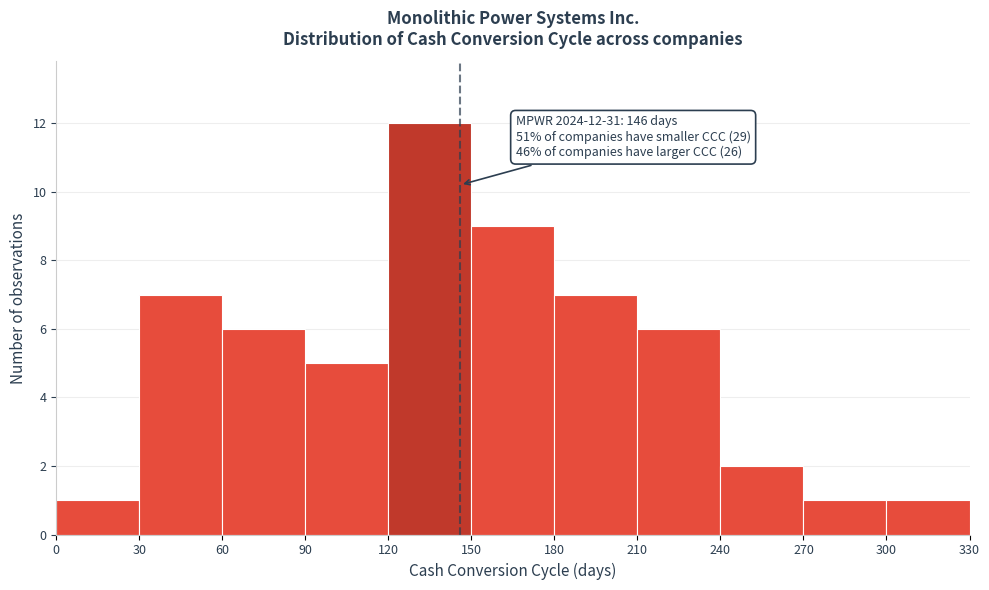

Which range on the x-axis has the tallest bar?

120 to 150